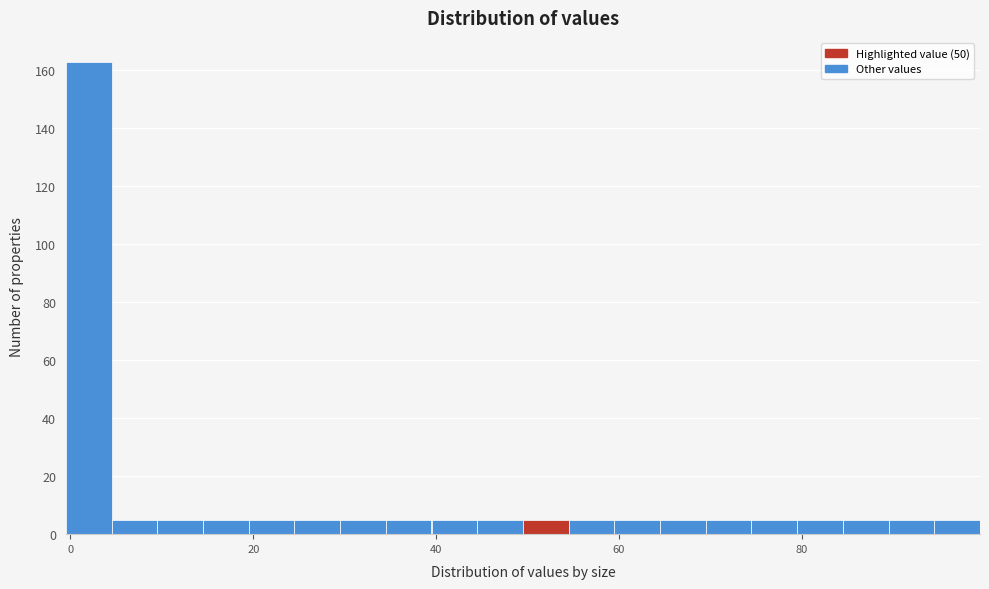

Read against the x-axis, roughly where is the centre of the tallest bar?

2